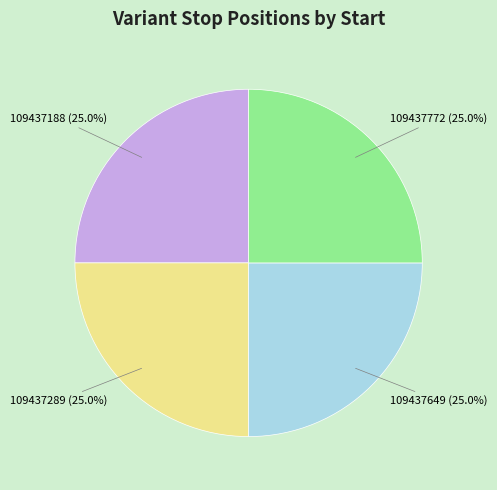

Is there any slice that represents more than half of the pie?

No